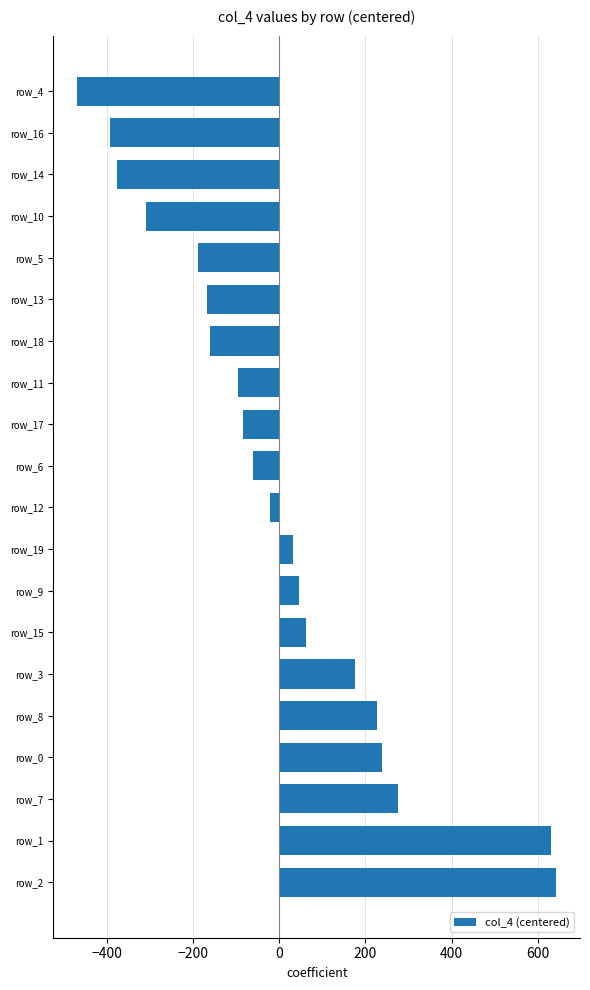

True or false: the data shows 237.9 at row_0.

True